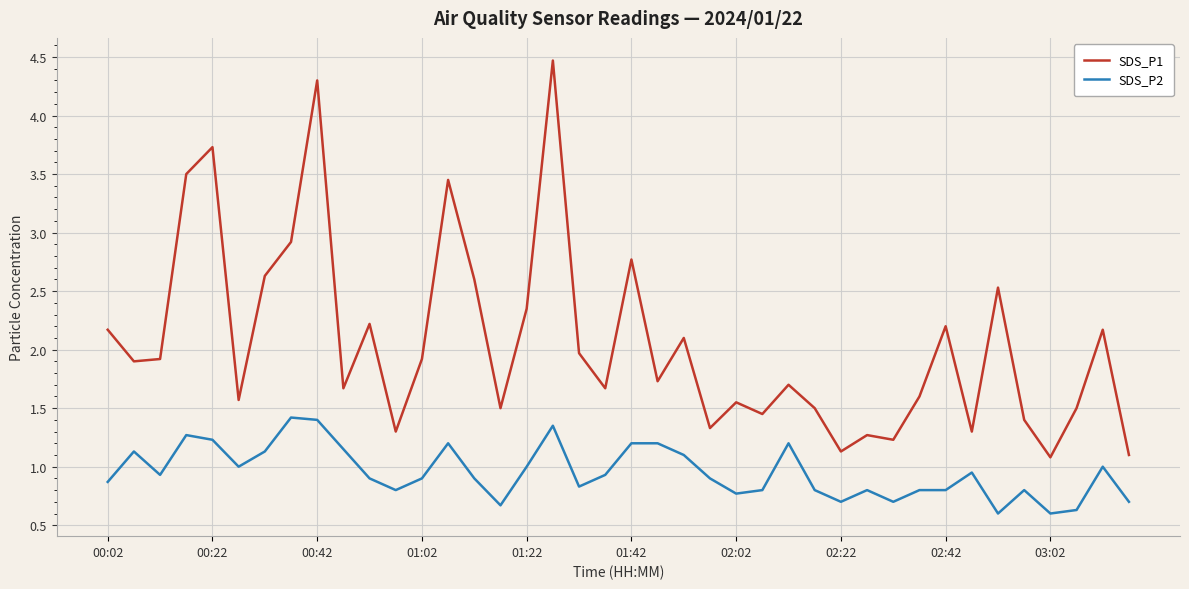

Which series has the widest spread of values?

SDS_P1